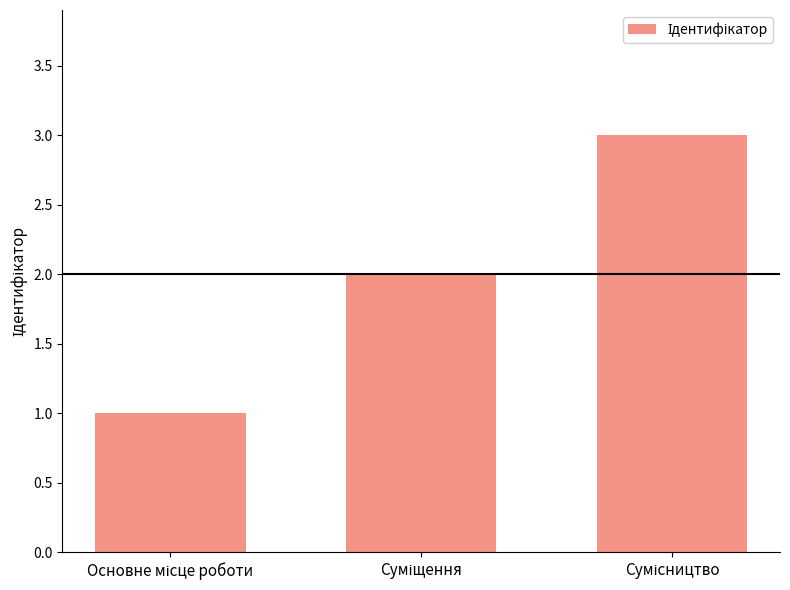

What is the maximum value shown in the chart?

3